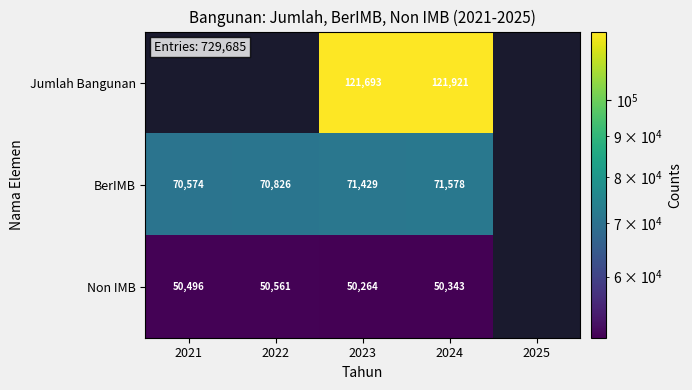

What is the sum of the Non IMB values at 2023 and 2024?

100607